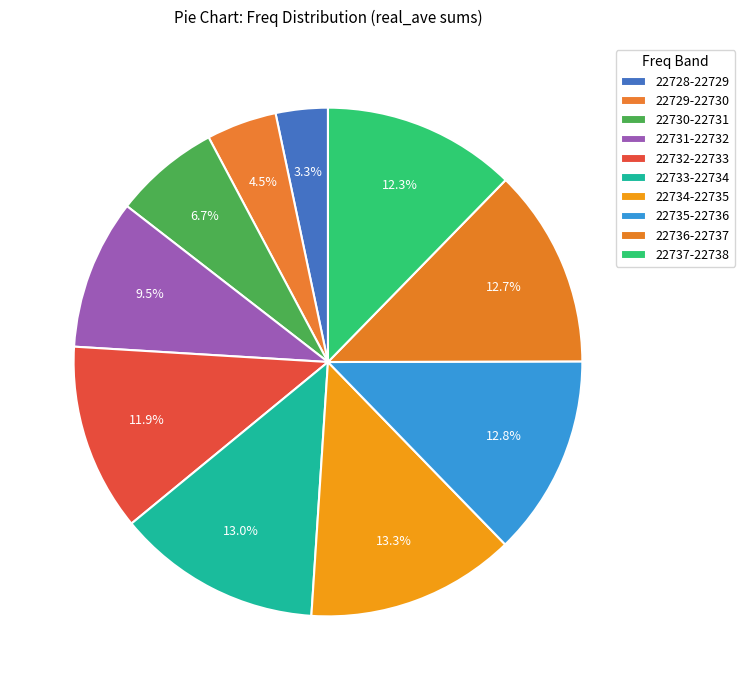

Does any single category account for the majority?

No